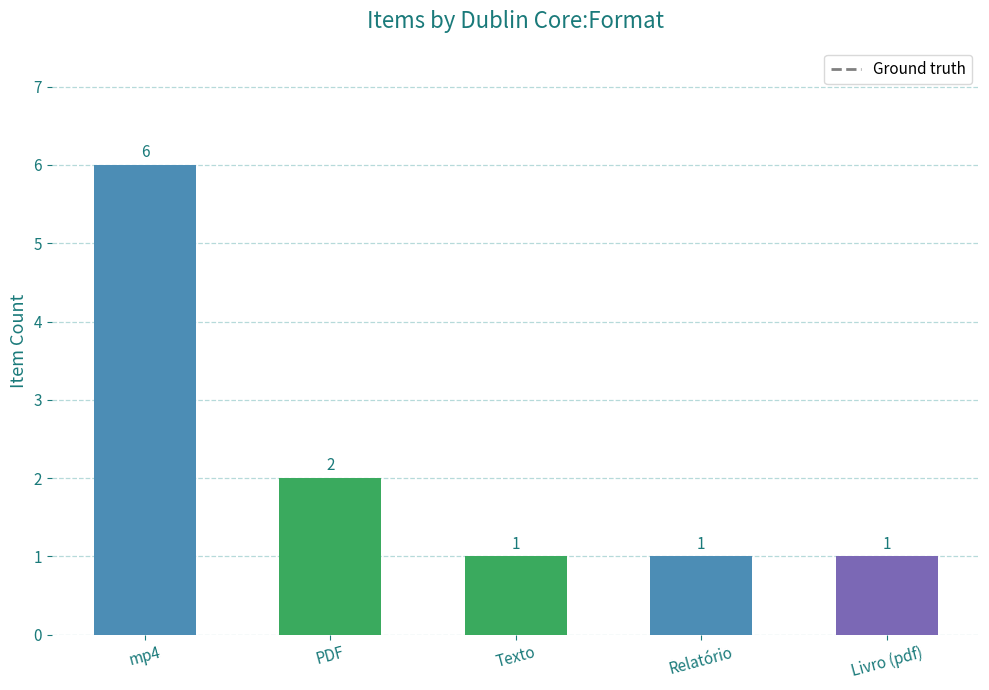

What is the sum of all values?

11